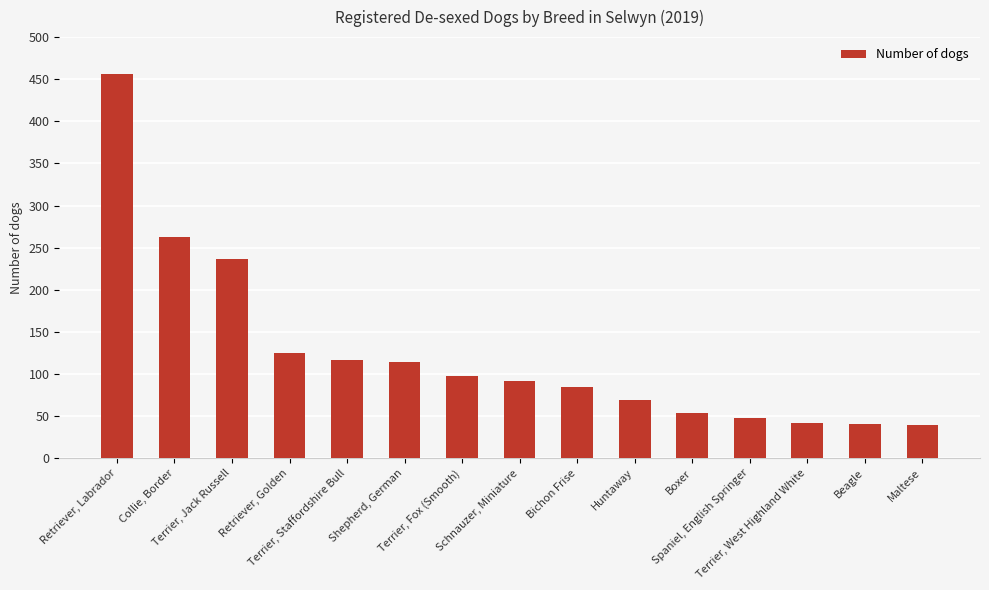

What is the minimum value shown in the chart?

39